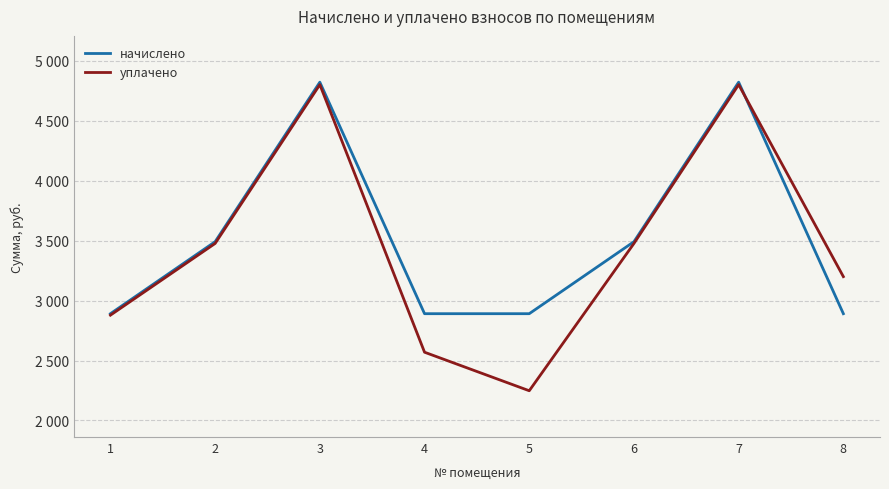

What is the difference between the highest and lowest values at 3?

20.4